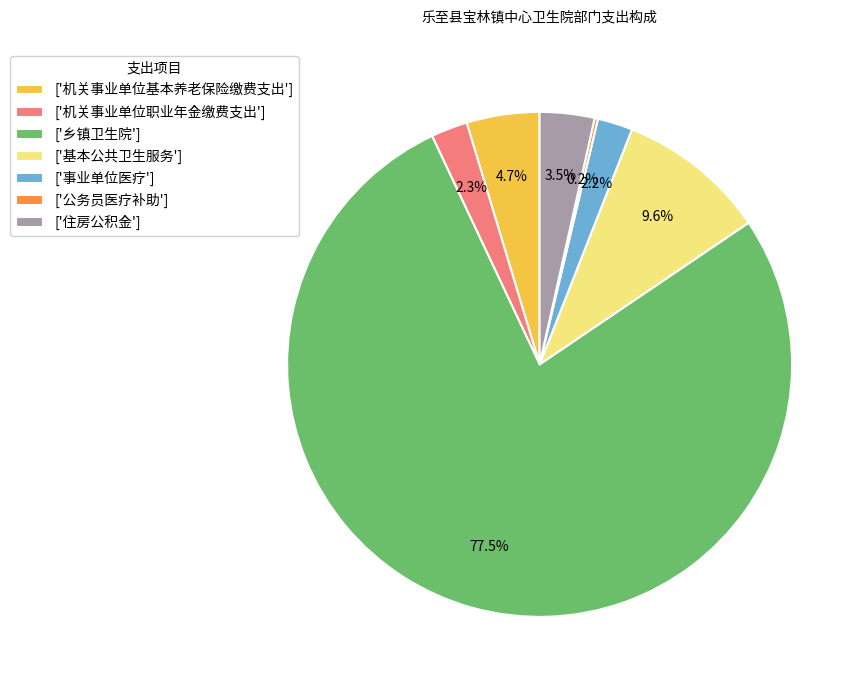

Is the sum of ['机关事业单位基本养老保险缴费支出'] and ['事业单位医疗'] greater than half?

No